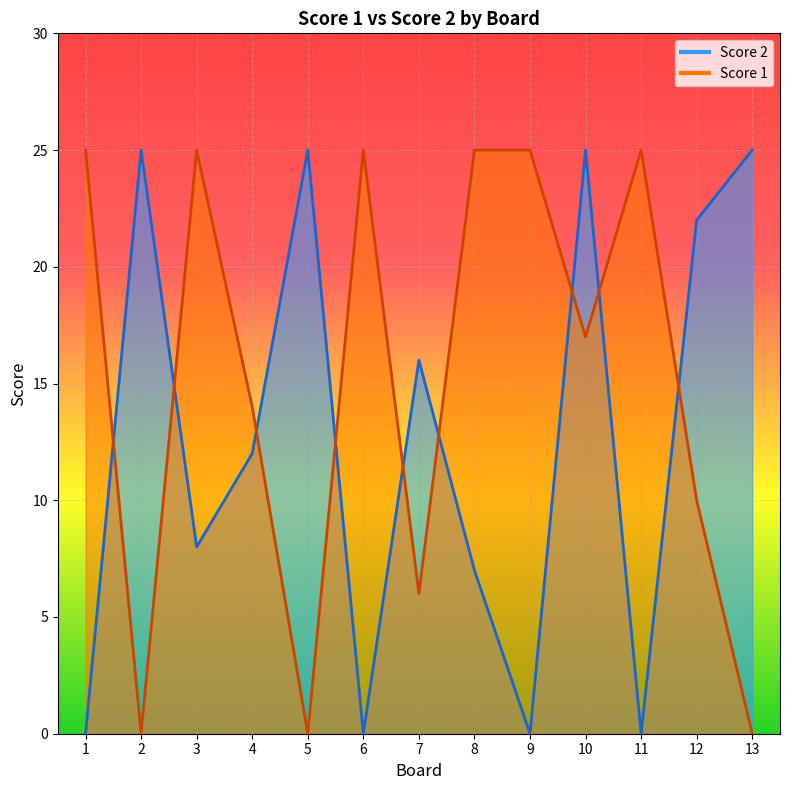

Which series has the widest spread of values?

Score 1